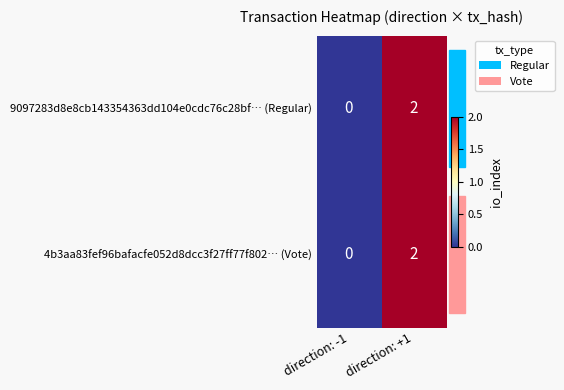

The 9097283d8e8cb143354363dd104e0cdc76c28bf… (Regular) series shows 0 at direction: -1. True or false?

True